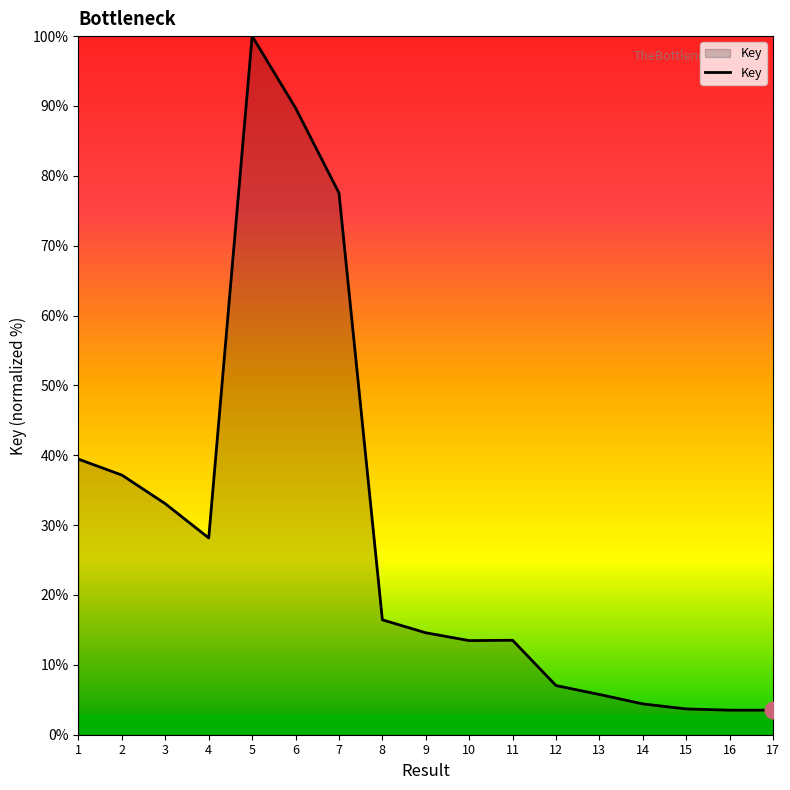

What is the change in value from 4 to 8?

-11.7